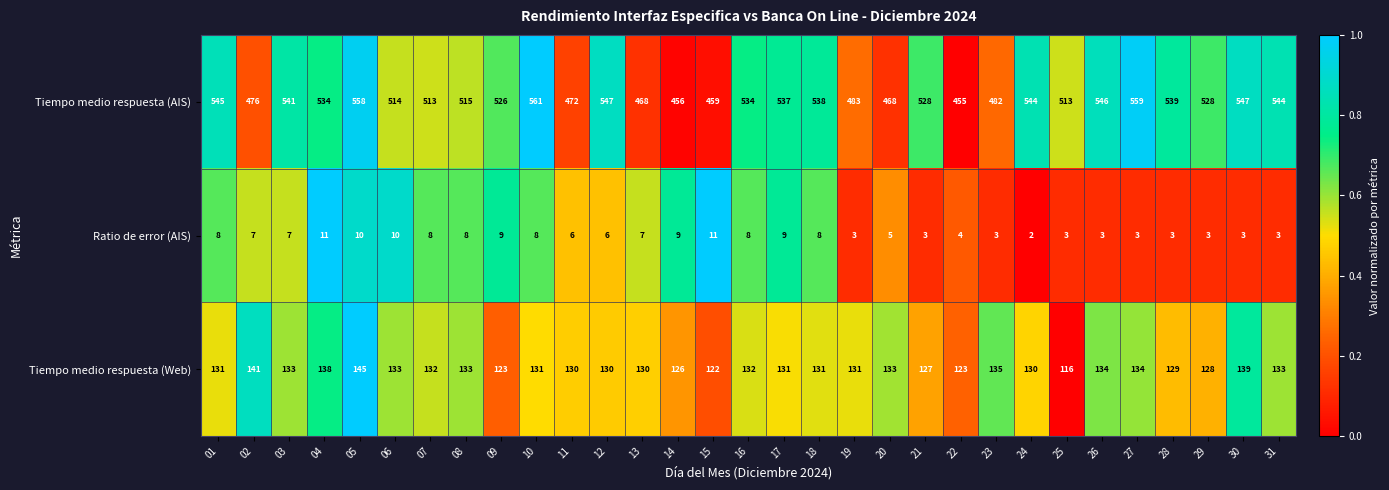

What is the difference between the second highest and minimum values in the Tiempo medio respuesta (Web) series?

25